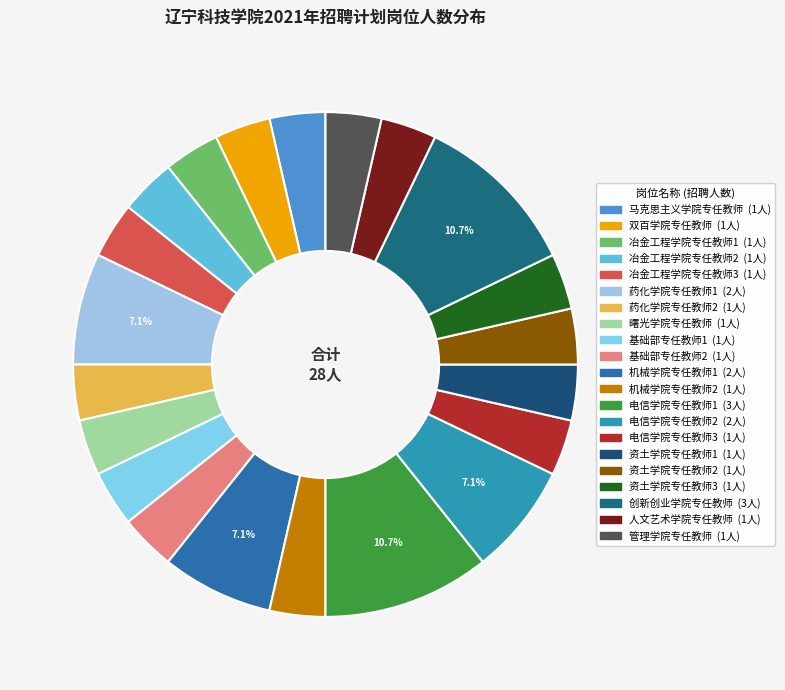

What is the total percentage of 电信学院专任教师3 and 管理学院专任教师?

7.1%